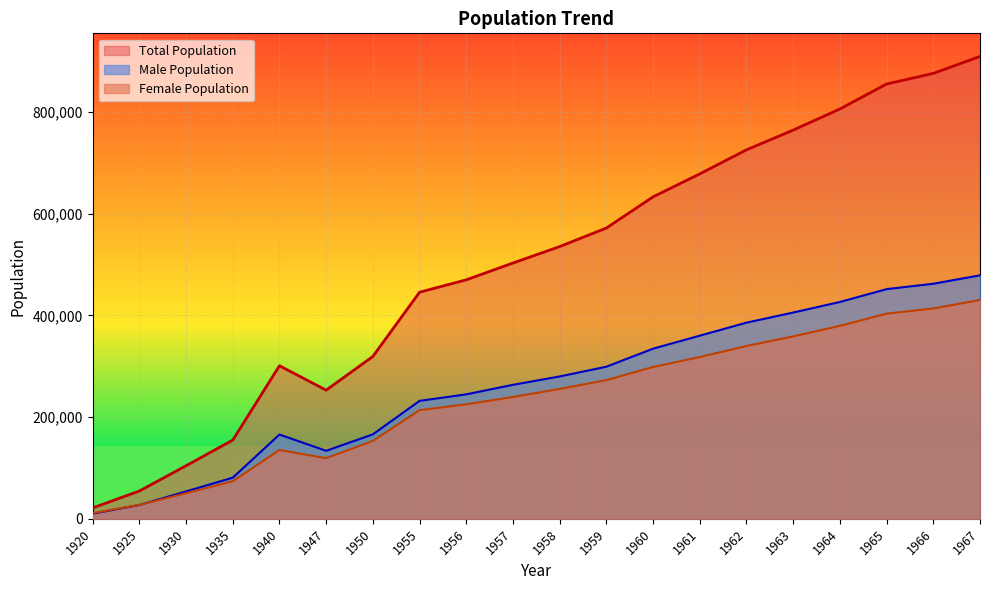

Is it true that Male Population equals 244732 at 1956?

True